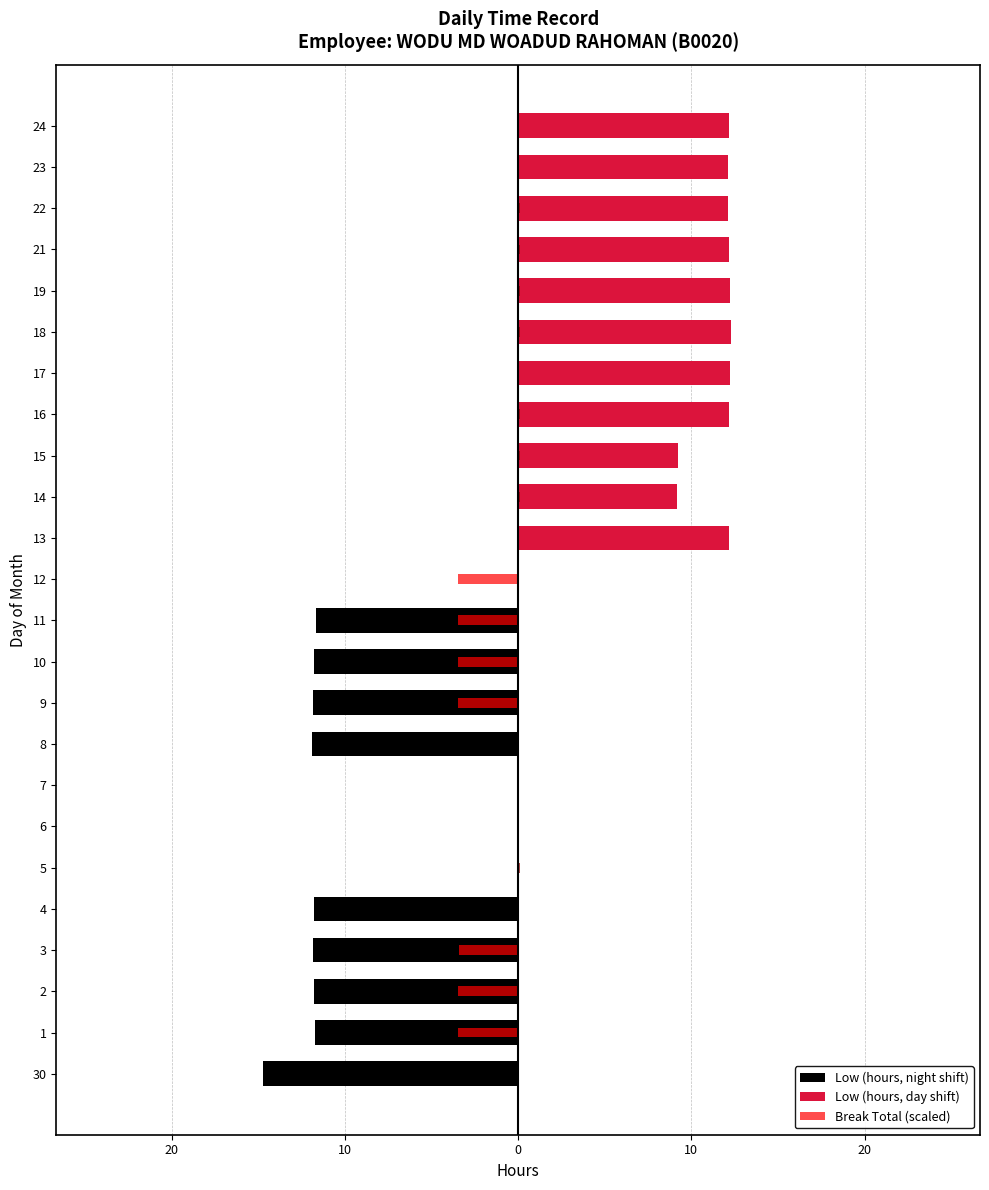

Does the chart contain stacked bars?

No